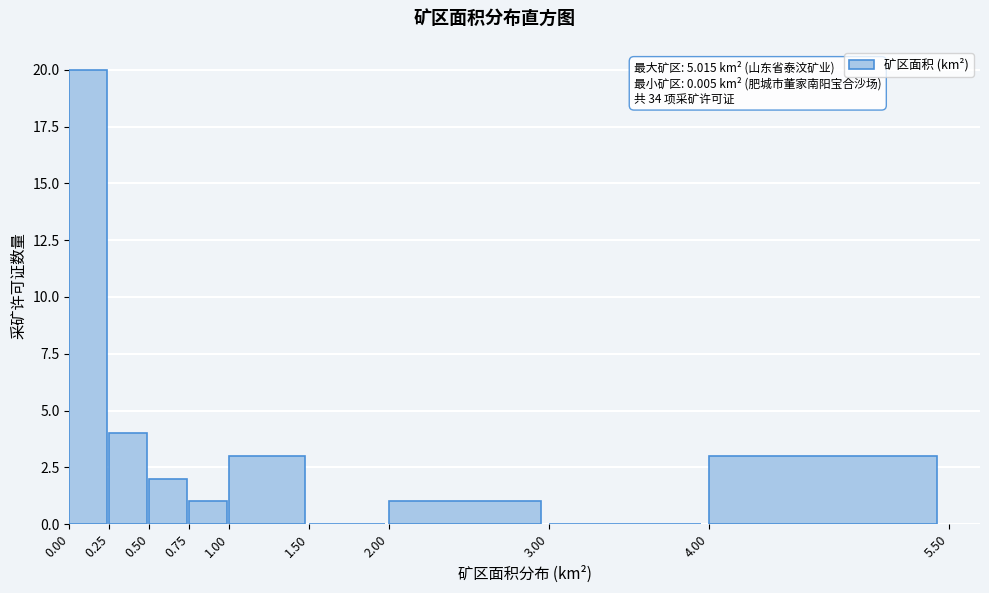

Over which range of the x-axis is the bar tallest?

0.00 to 0.25